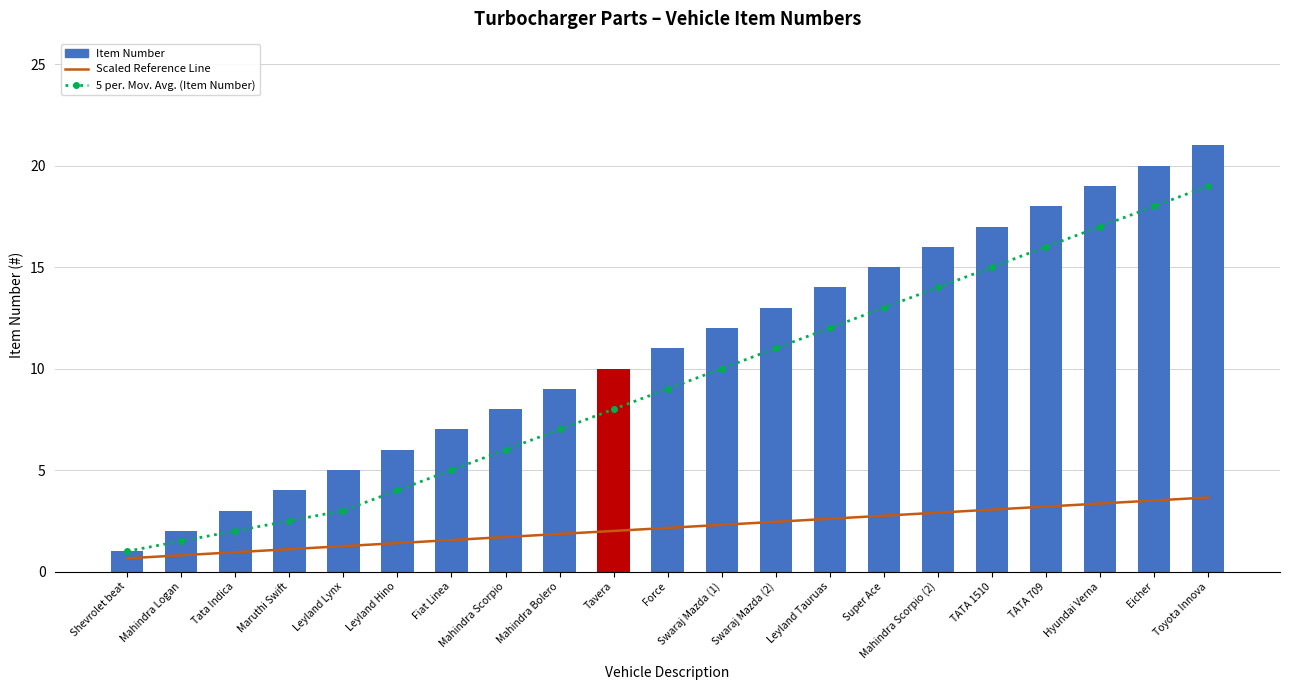

List the series in order of their overall mean, highest first.

Item Number, 5 per. Mov. Avg. (Item Number), Scaled Reference Line